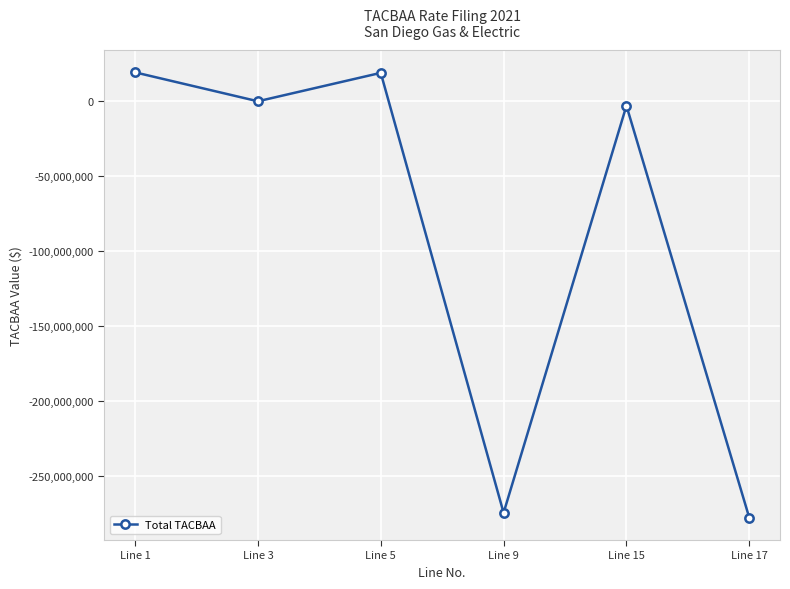

What is the change in value from Line 5 to Line 17?

-296274713.0